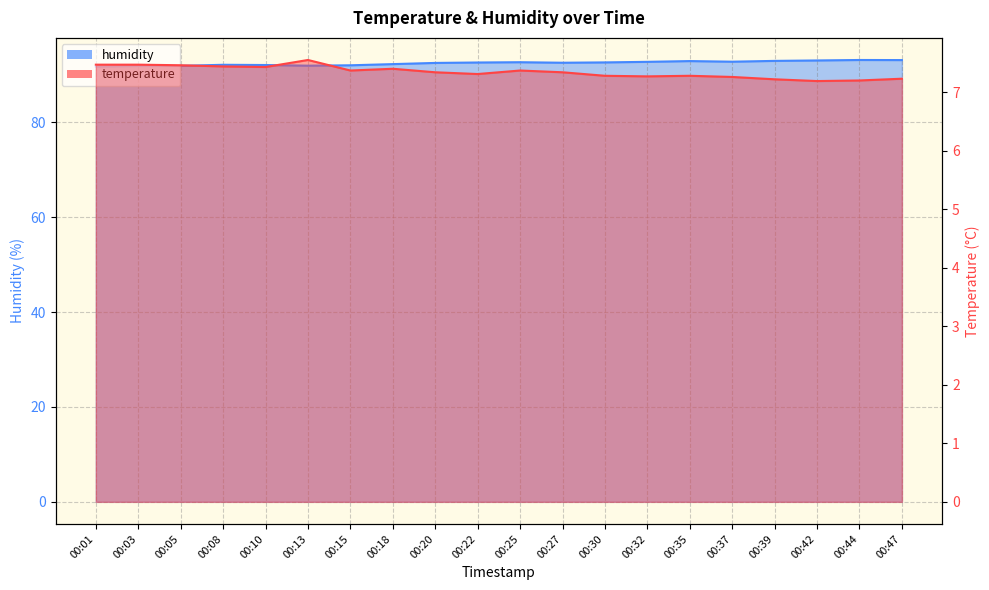

Rank the categories by humidity value from lowest to highest.

00:01, 00:03, 00:05, 00:13, 00:15, 00:10, 00:08, 00:18, 00:20, 00:27, 00:22, 00:30, 00:25, 00:32, 00:37, 00:35, 00:39, 00:42, 00:47, 00:44